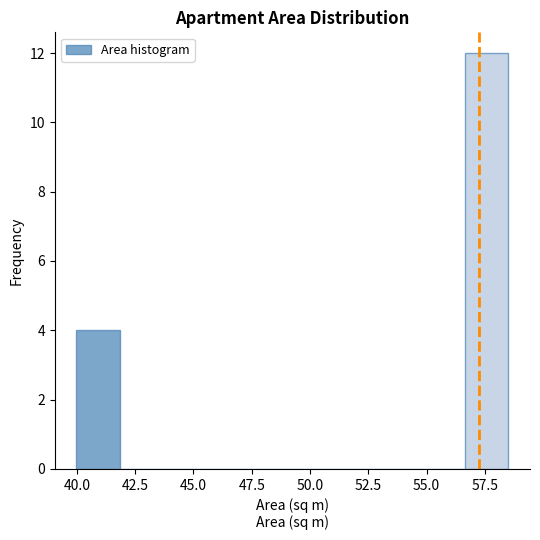

Read against the x-axis, roughly where is the centre of the tallest bar?

57.5